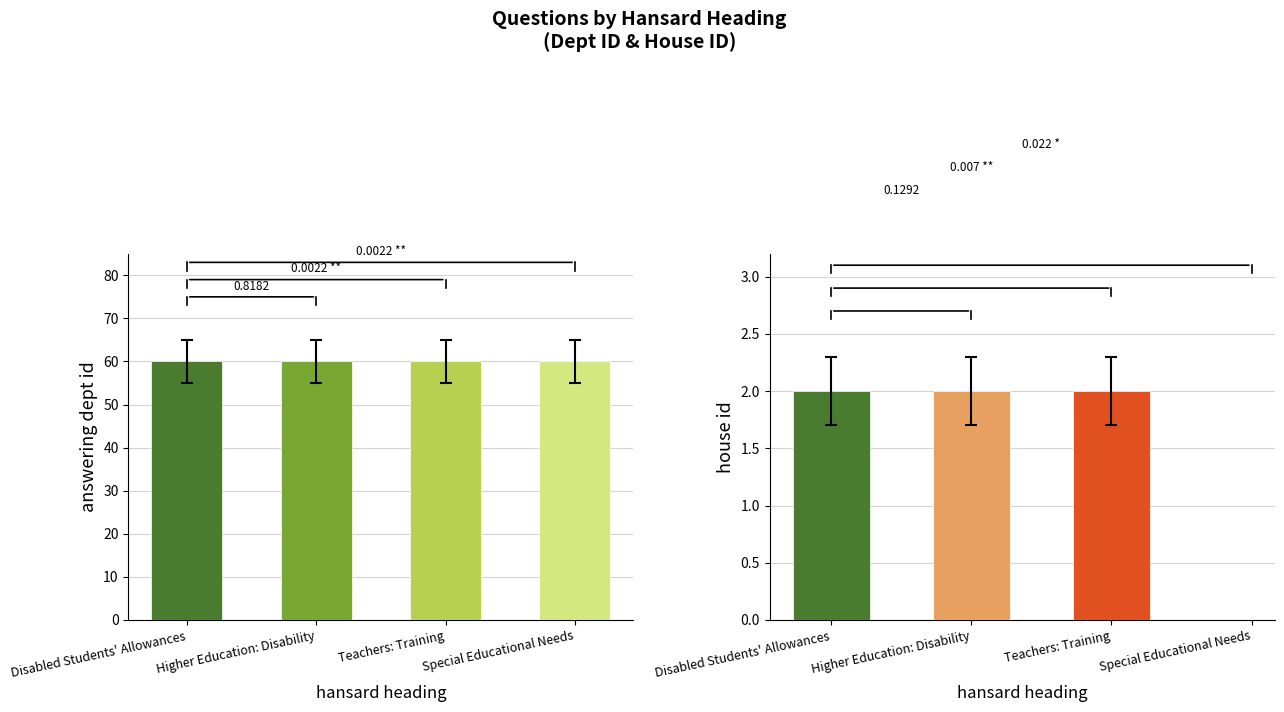

List the series in order of their overall mean, lowest first.

house id, answering dept id